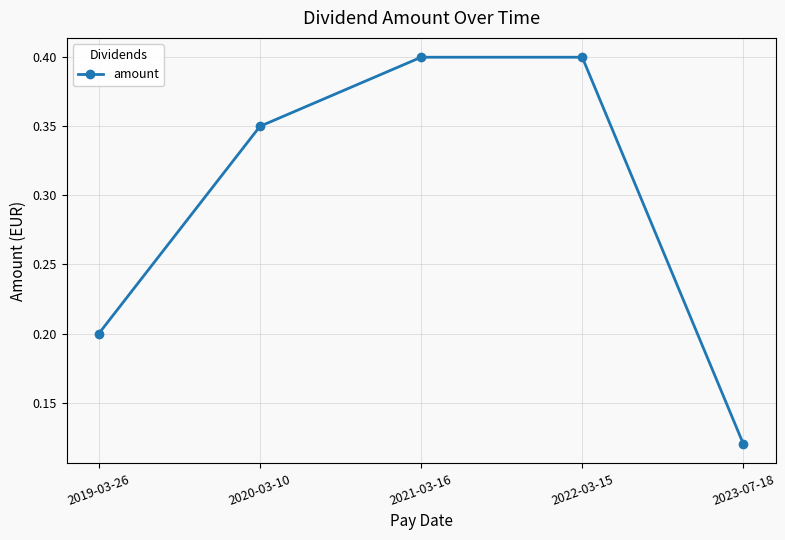

Which category has the lowest value across all series?

2023-07-18